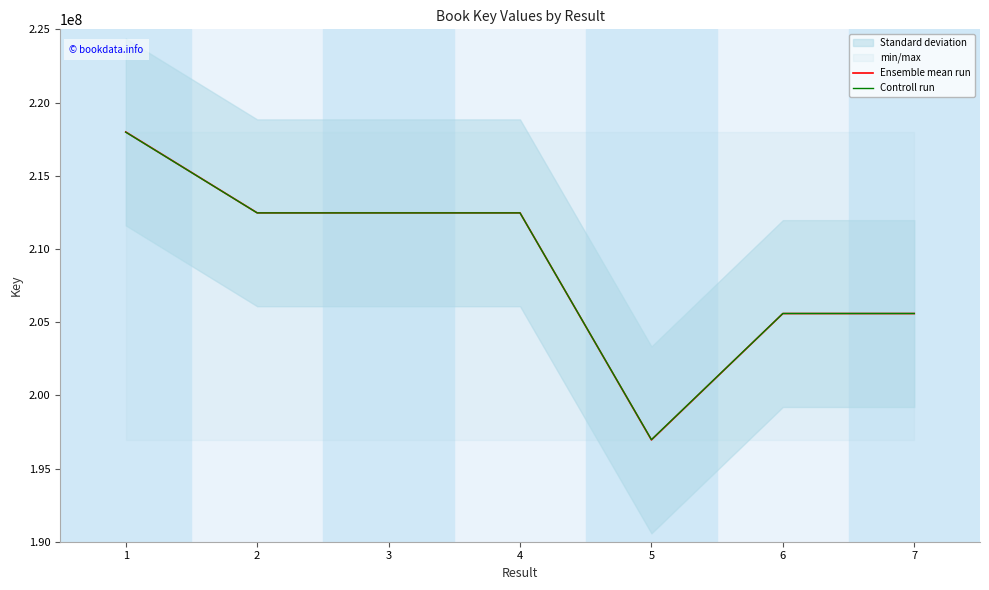

The value of Controll run at 2 is 82469984.4. True or false?

False